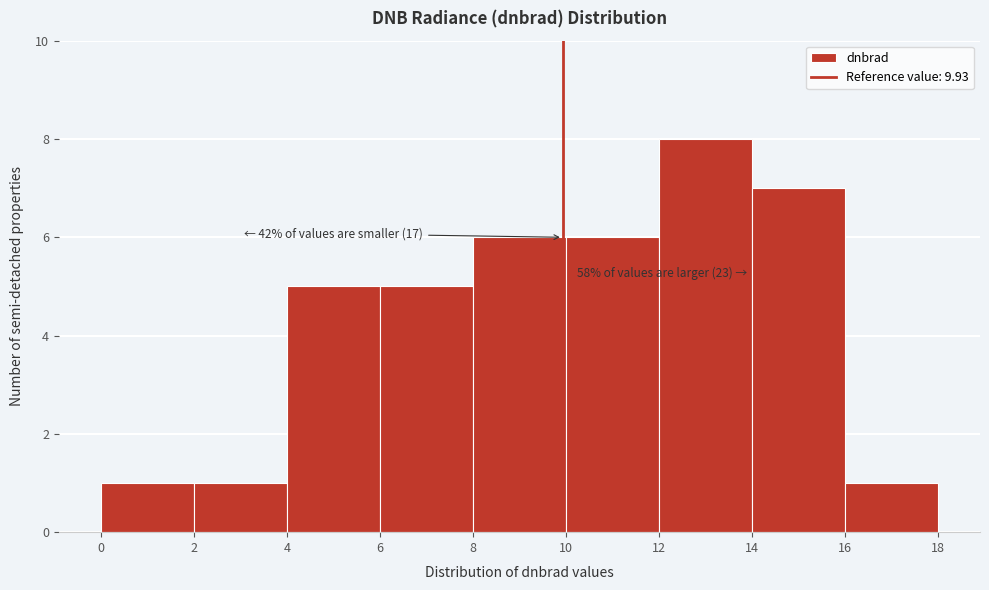

Which range on the x-axis has the tallest bar?

12 to 14